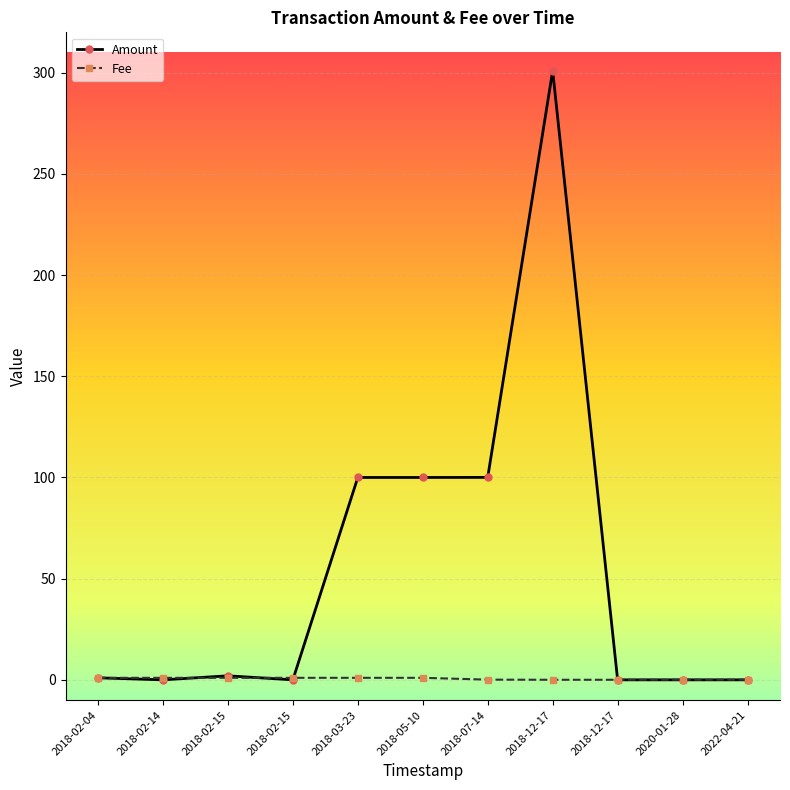

What are all the series names shown in the legend?

Amount, Fee